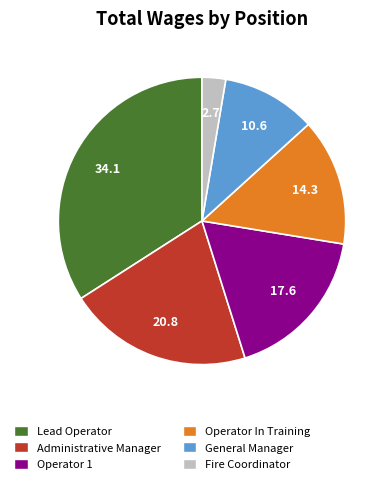

How many slices are in this pie chart?

6